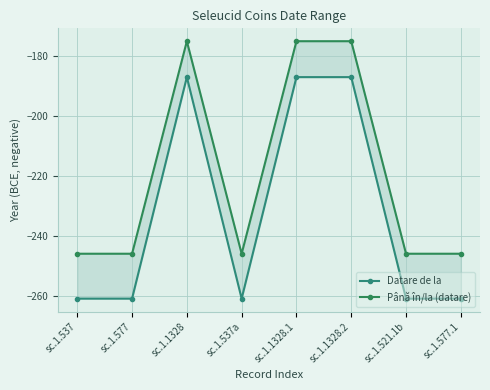

Where is the first local maximum for Până în/la (datare)?

sc.1.1328